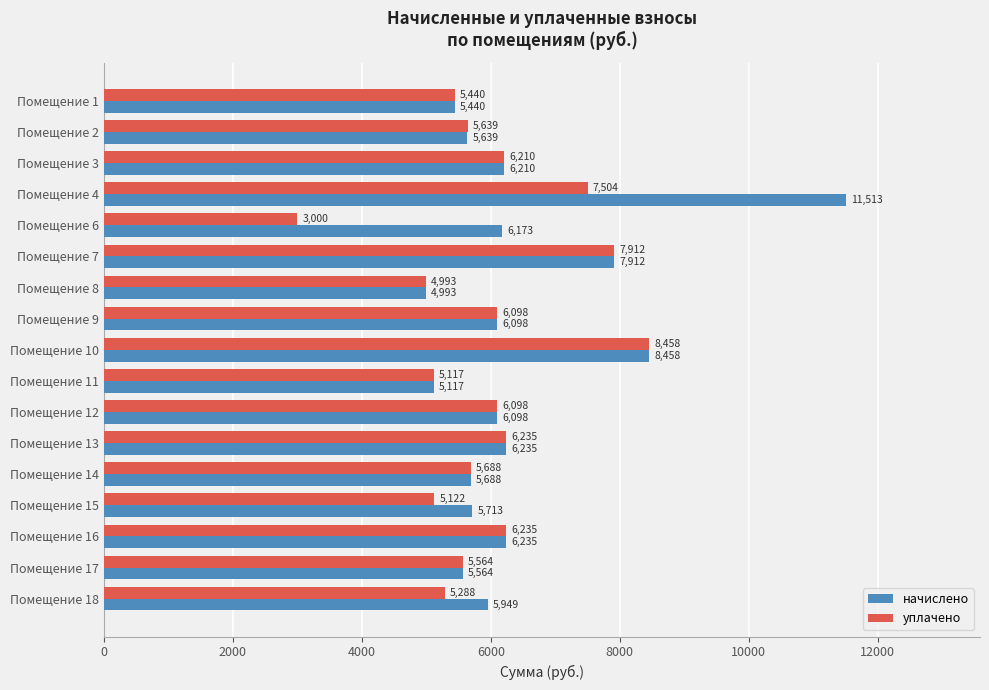

Which series has the widest spread of values?

начислено